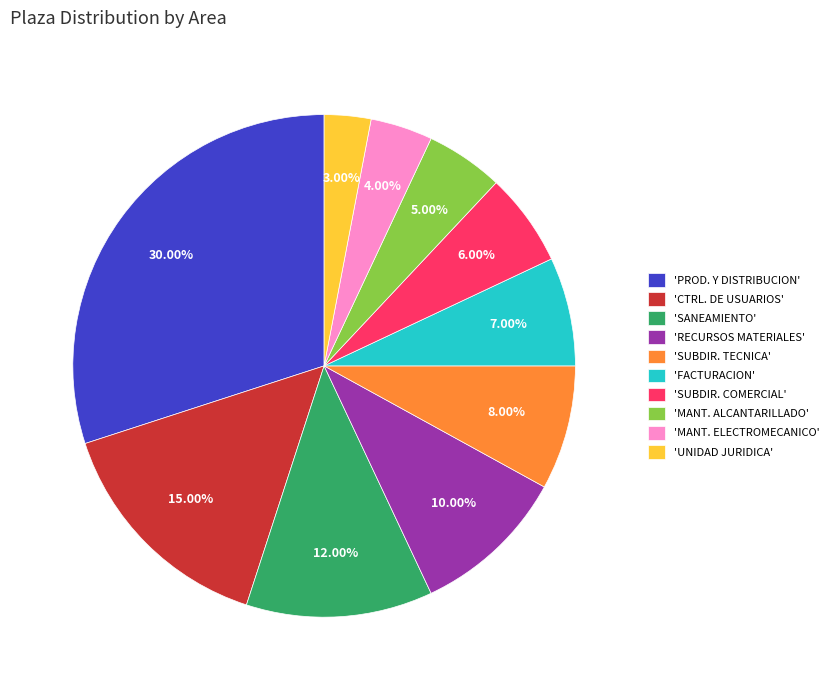

To the nearest percent, what is the difference between the largest and smallest slice percentages?

27%